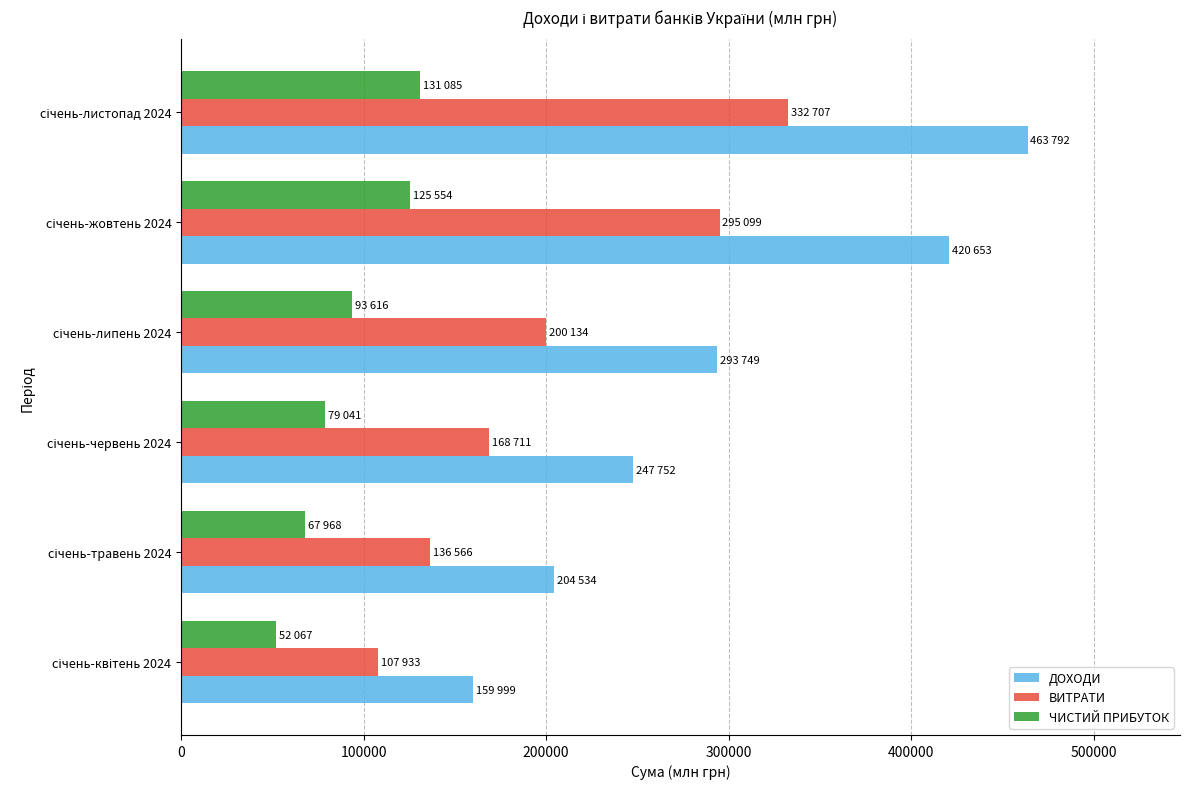

Which series has the widest spread of values?

ДОХОДИ